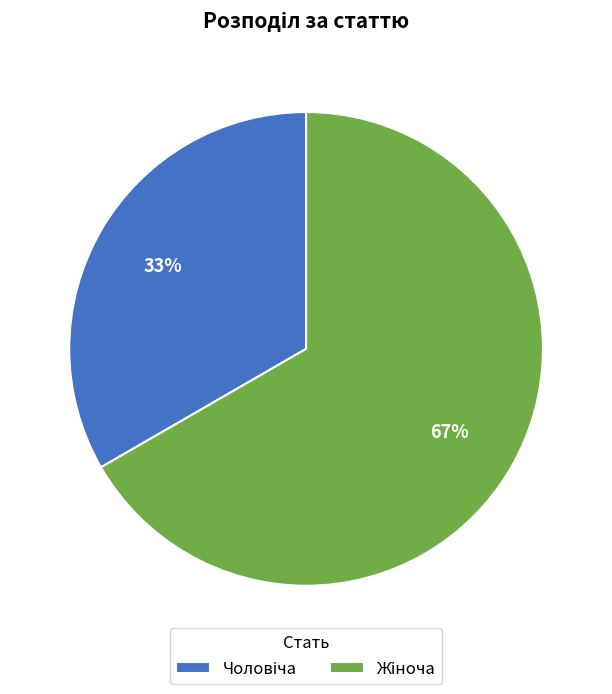

Is there a majority slice in this chart?

Yes